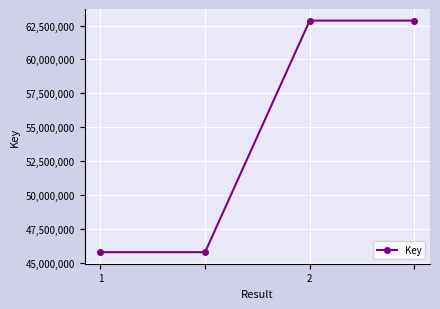

How many lines are shown in the chart?

1